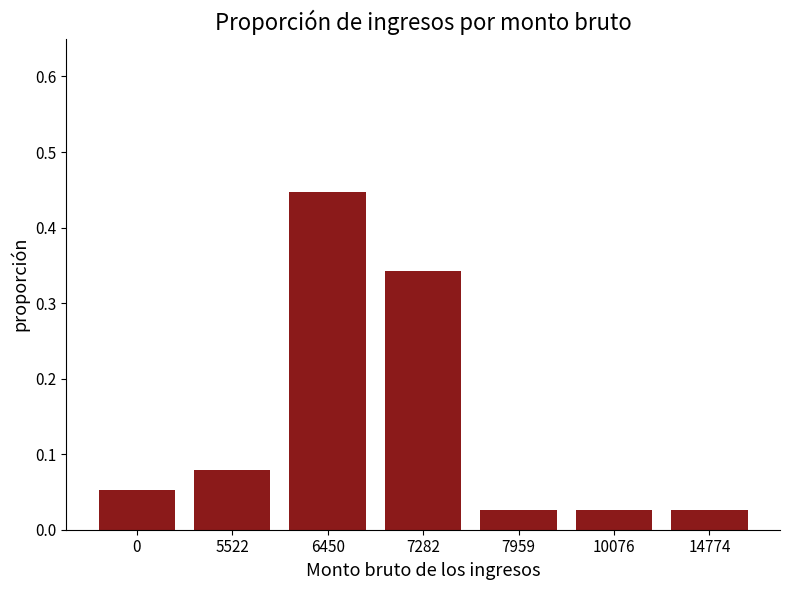

What is the sum of all values?

1.0